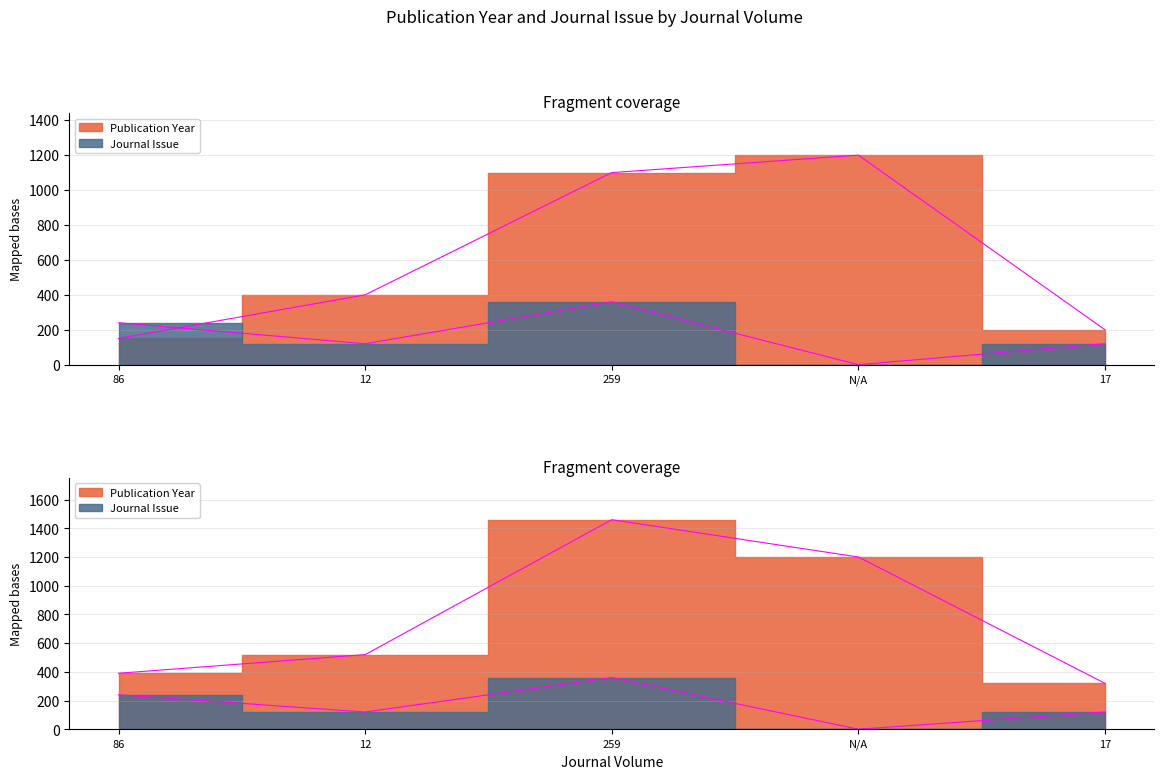

What is the sum of the Journal Issue values at N/A and 259?

360